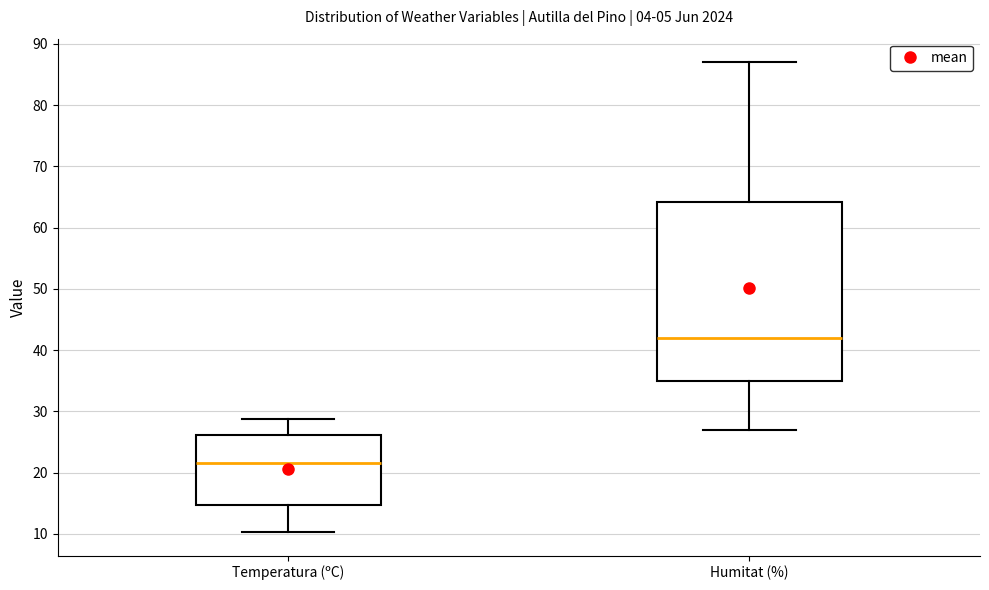

Where does the median line of the box for Temperatura (ºC) sit on the y-axis? The values are not printed on the chart, so give them approximately, as read against the axis.

22